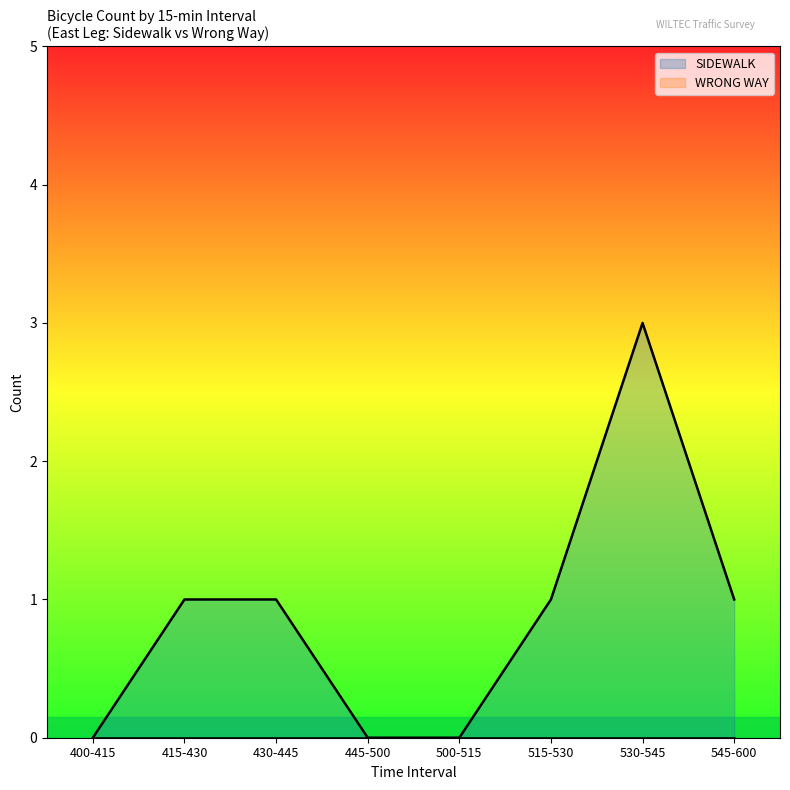

At which category does the data reach its first local peak?

530-545